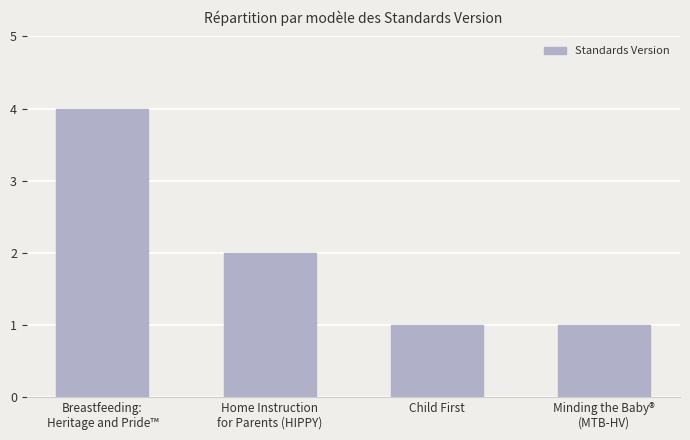

What is the label of the 3rd bar from the right?

Home Instruction
for Parents (HIPPY)